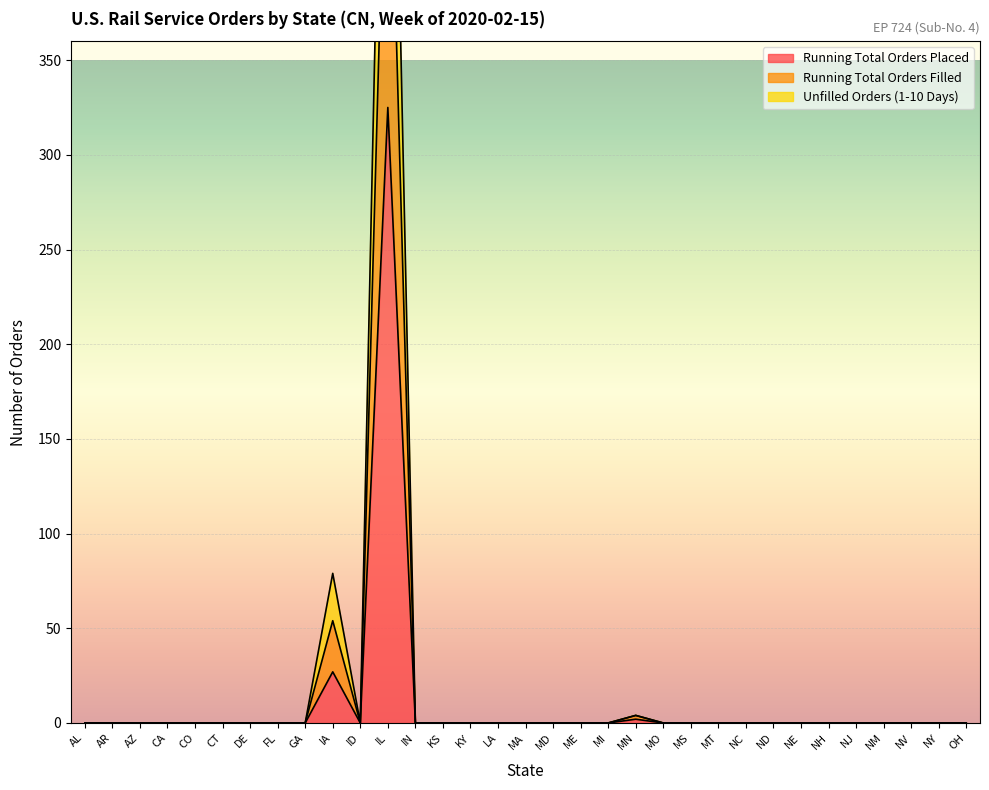

What is the label of the 9th point from the right?

NC